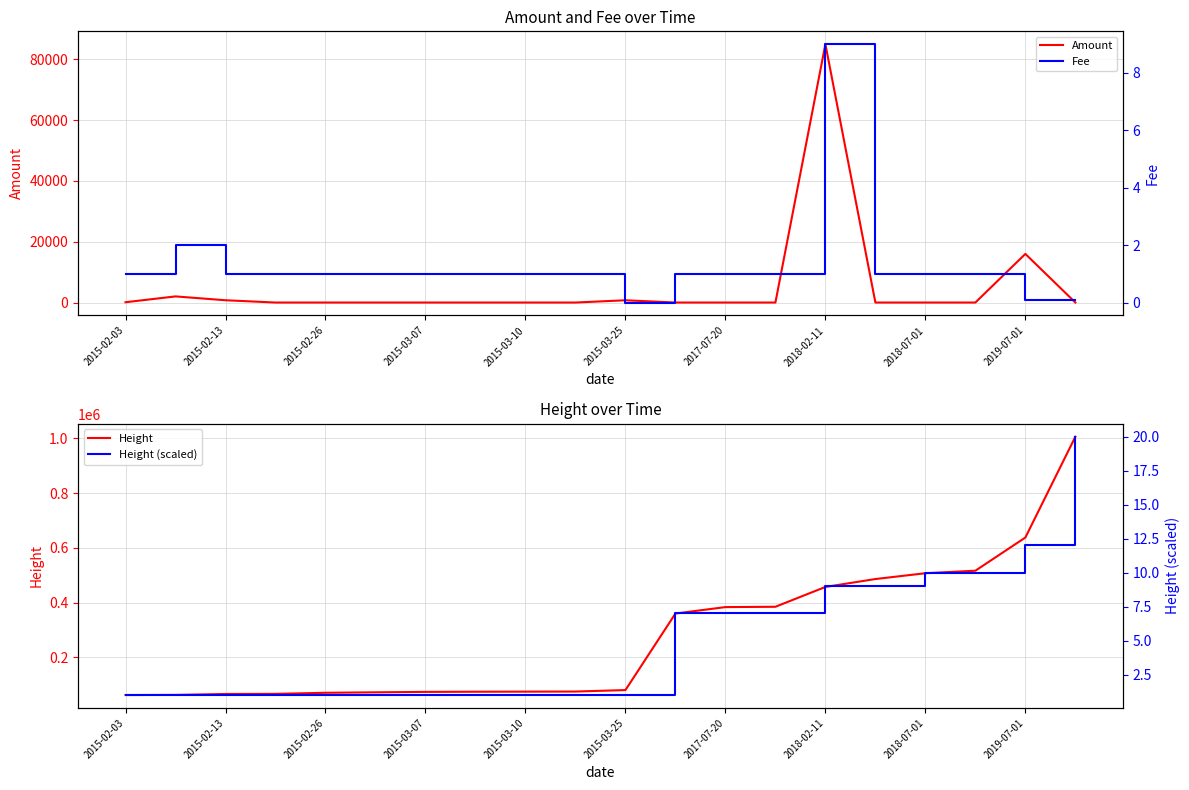

At which label is Amount closest to 42500?

2019-07-01